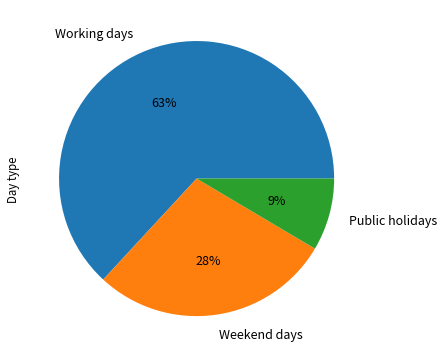

Is there a majority slice in this chart?

Yes